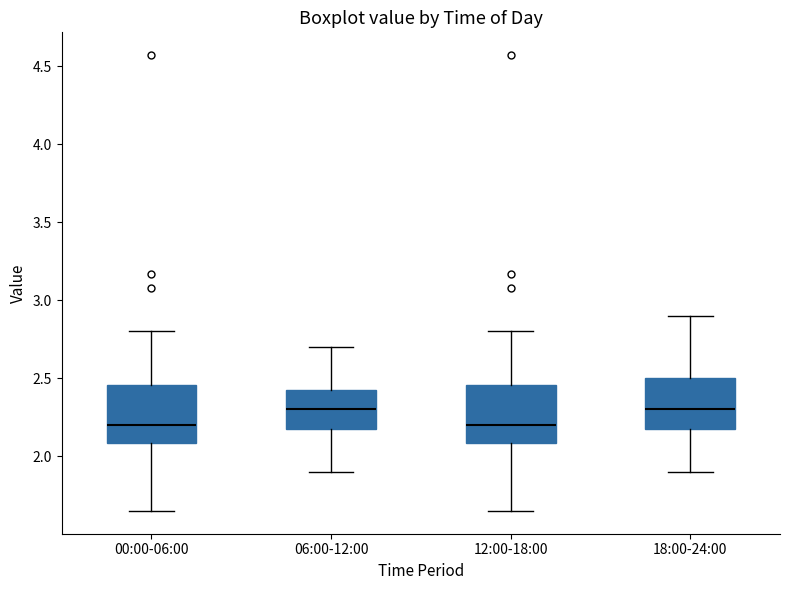

Reading left to right, transcribe this box plot: for each box, give where its median line is, the range the box spans, and where its two whiskers end, as read against the y-axis. The values are not printed on the chart, so give them approximately, as read against the axis.

00:00-06:00: median 2.20, box 2.10 to 2.45, whiskers 1.65 to 2.80
06:00-12:00: median 2.30, box 2.20 to 2.45, whiskers 1.90 to 2.70
12:00-18:00: median 2.20, box 2.10 to 2.45, whiskers 1.65 to 2.80
18:00-24:00: median 2.30, box 2.20 to 2.50, whiskers 1.90 to 2.90